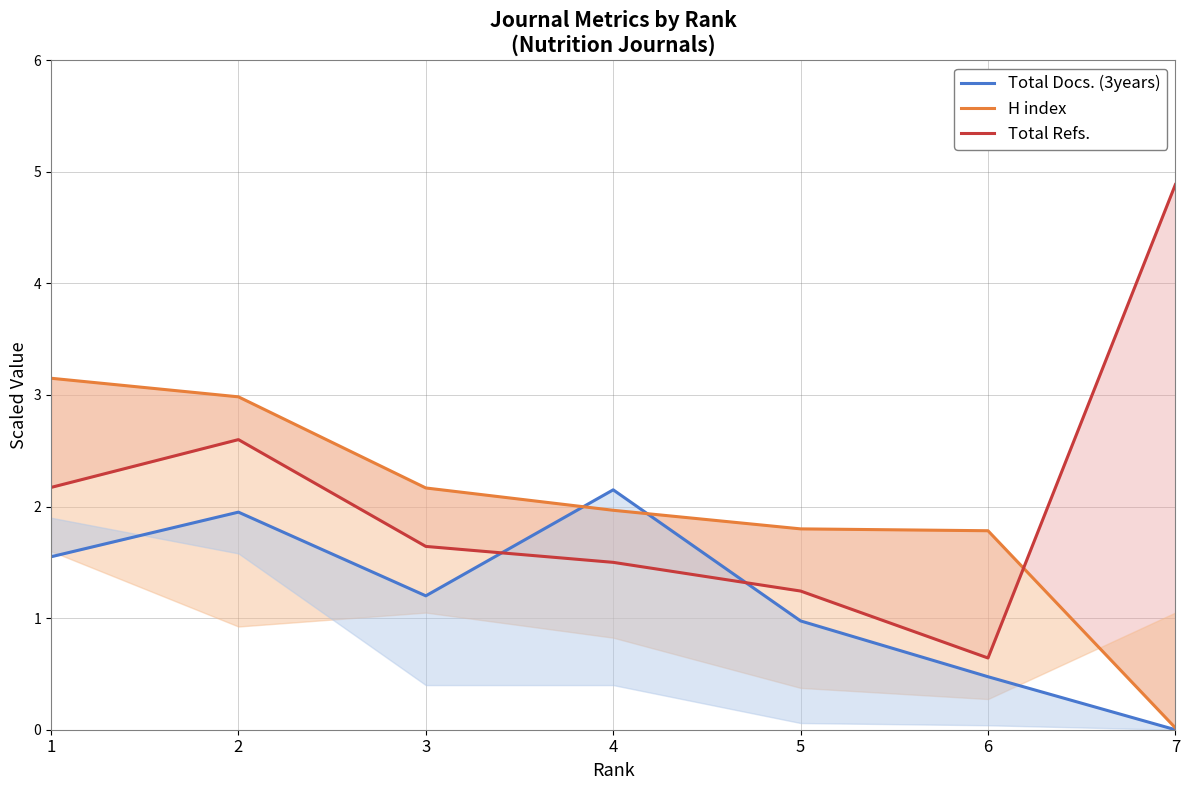

How many data points in H index are less than 1?

1